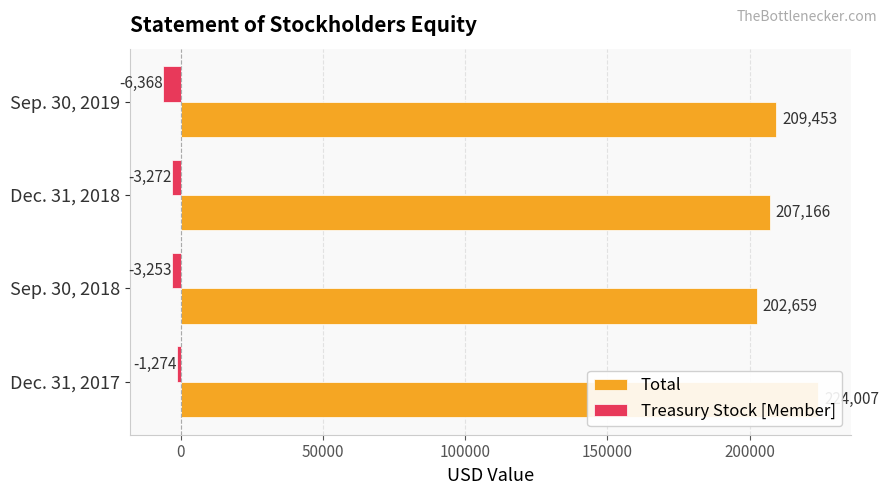

List the series in order of their peak value, highest first.

Total, Treasury Stock [Member]